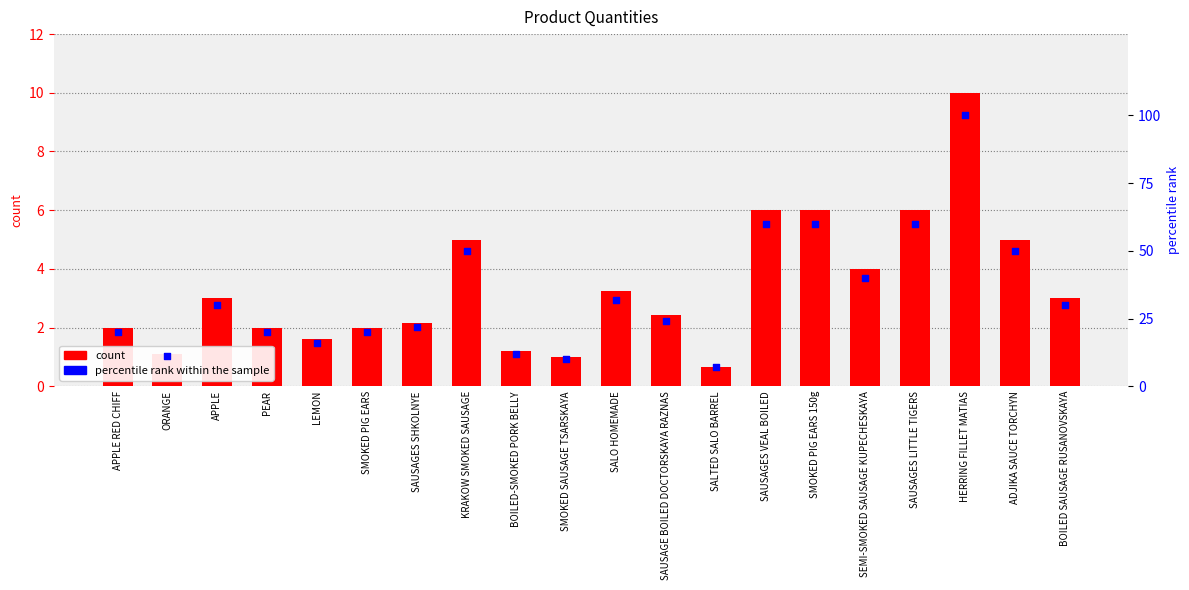

What are all the series names shown in the legend?

count, percentile rank within the sample